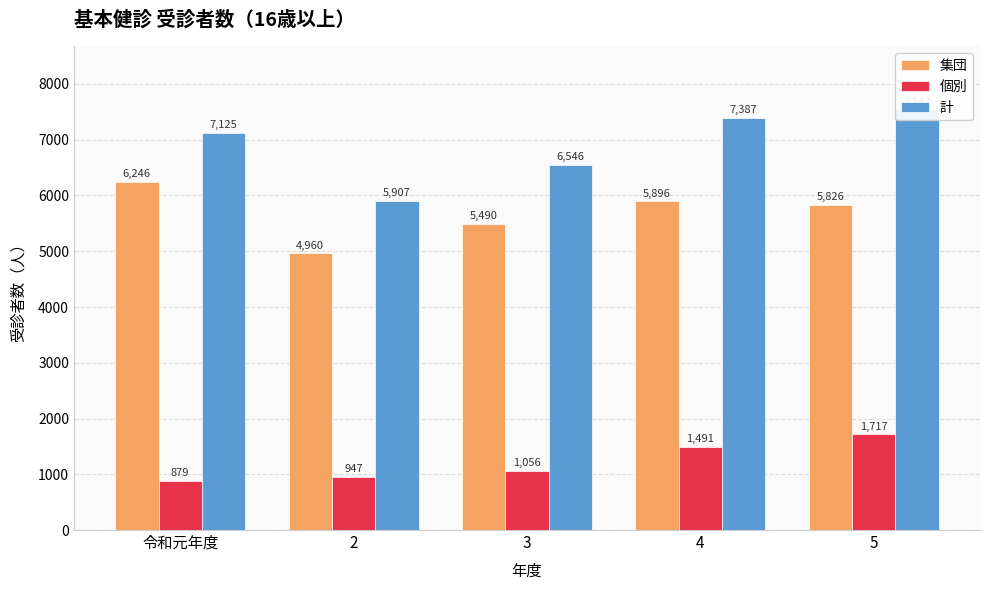

Reading left to right, extract all data points from this chart.

集団: 令和元年度=6246	2=4960	3=5490	4=5896	5=5826
個別: 令和元年度=879	2=947	3=1056	4=1491	5=1717
計: 令和元年度=7125	2=5907	3=6546	4=7387	5=7543